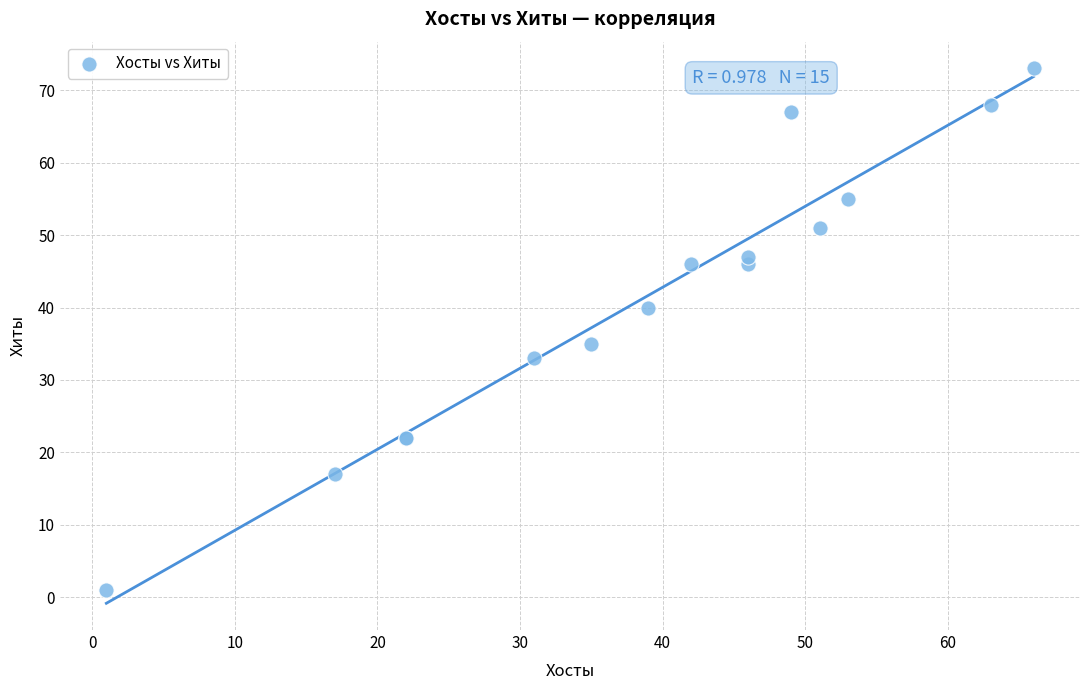

What Y value in the scatter plot is closest to 37?

35